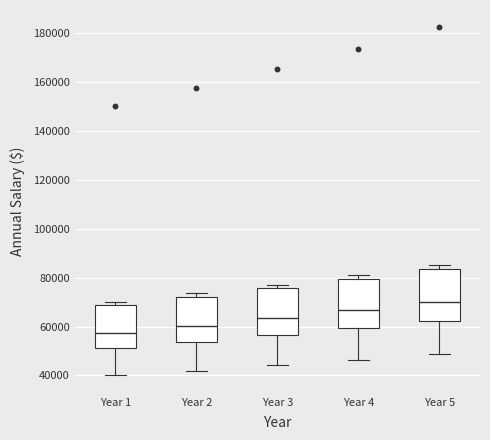

Reading left to right, transcribe this box plot: for each box, give where its median line is, the range the box spans, and where its two whiskers end, as read against the y-axis. The values are not printed on the chart, so give them approximately, as read against the axis.

Year 1: median 58000, box 52000 to 68000, whiskers 40000 to 70000
Year 2: median 60000, box 54000 to 72000, whiskers 42000 to 74000
Year 3: median 64000, box 56000 to 76000, whiskers 44000 to 78000
Year 4: median 66000, box 60000 to 80000, whiskers 46000 to 82000
Year 5: median 70000, box 62000 to 84000, whiskers 48000 to 86000